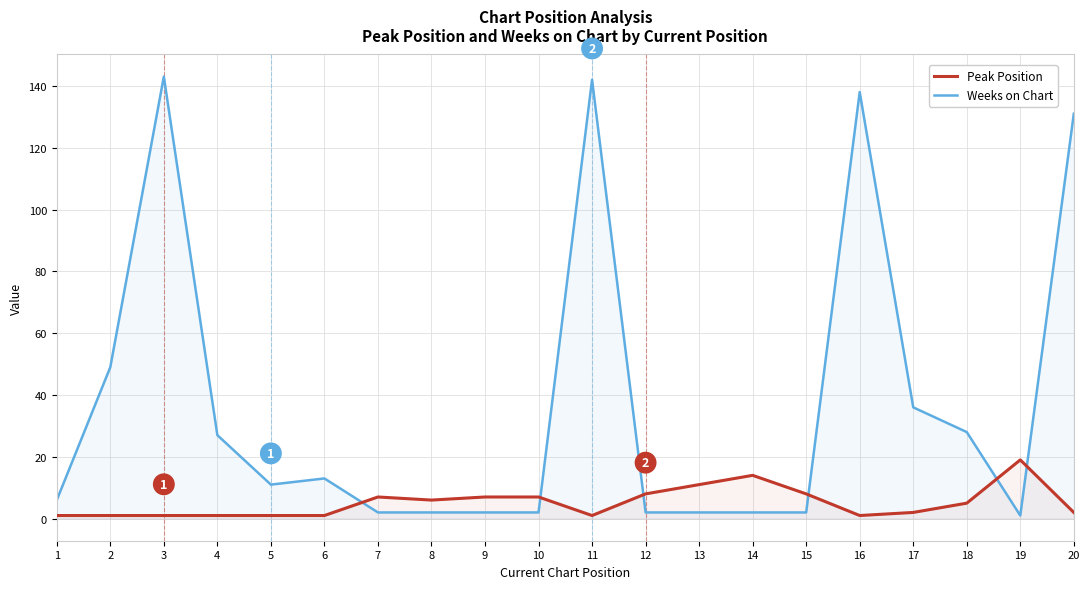

Which series has the largest range (max minus min)?

Weeks on Chart